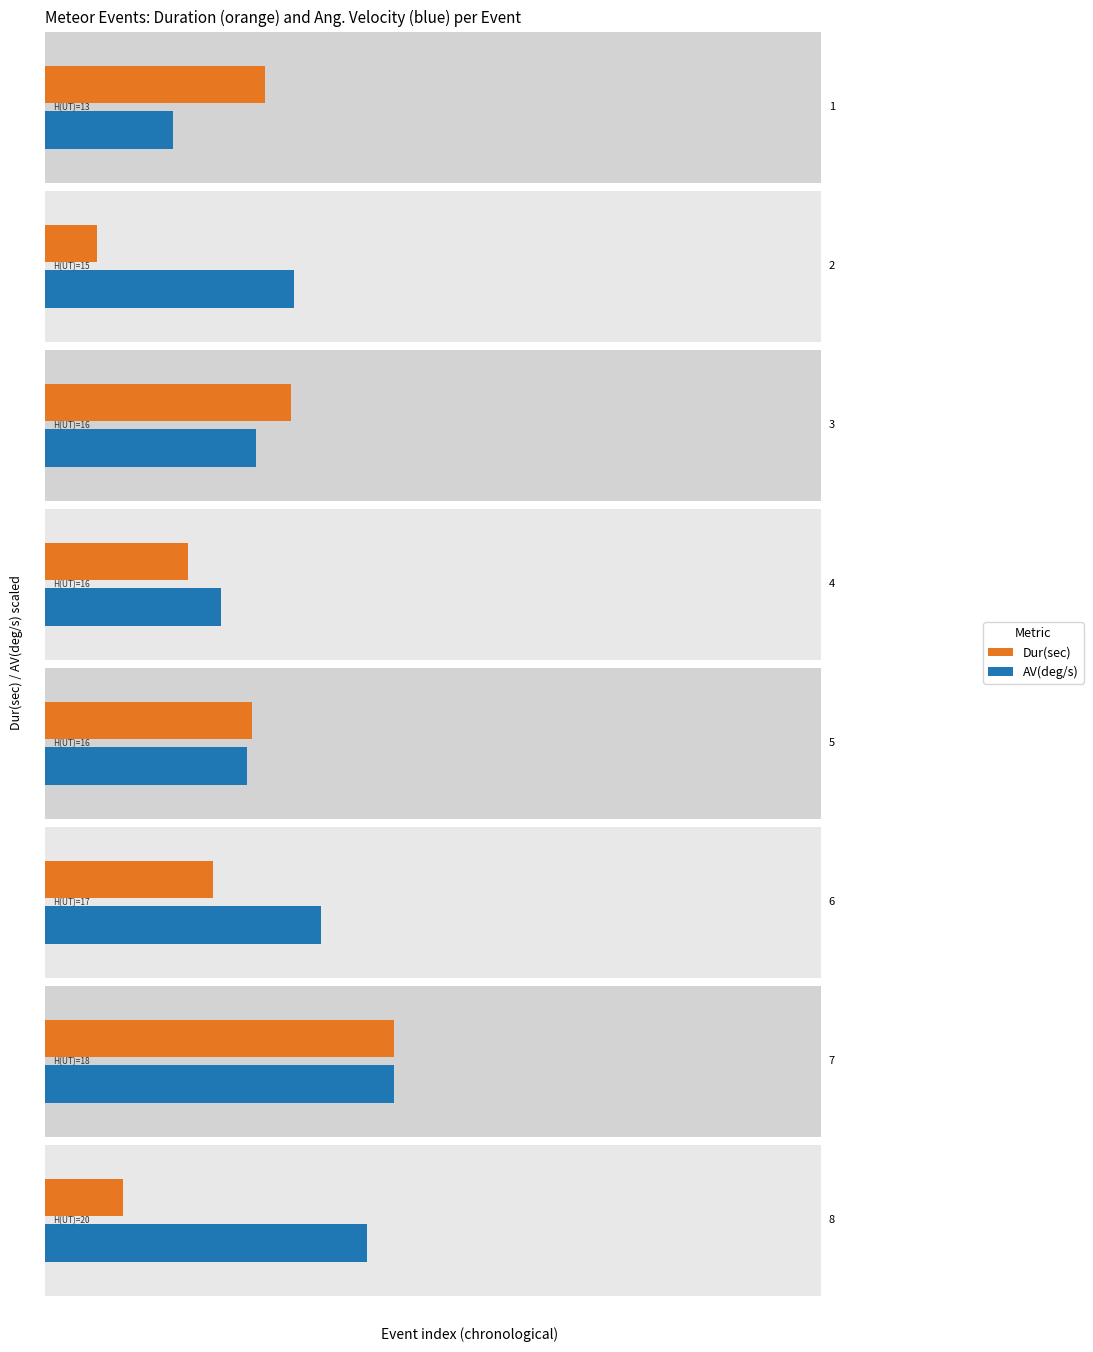

Reading left to right, extract all data points from this chart.

Dur(sec): 0.3	0.1	0.3	0.2	0.3	0.2	0.5	0.1
AV(deg/s): 9.5	18.5	15.6	13.0	14.9	20.5	25.9	23.9